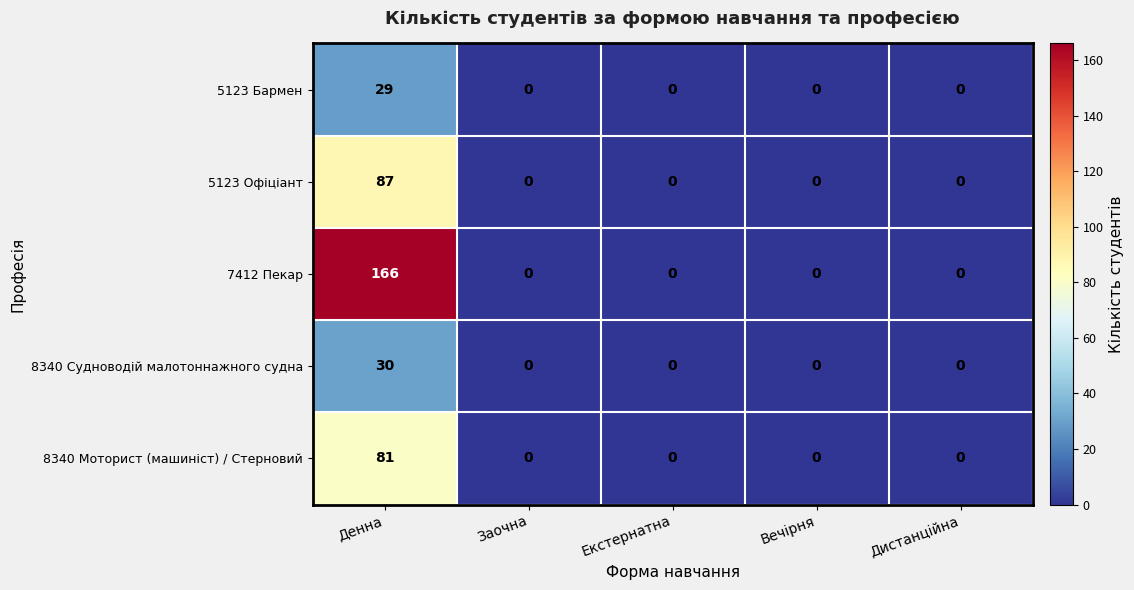

What is the maximum value for 8340 Судноводій малотоннажного судна?

30